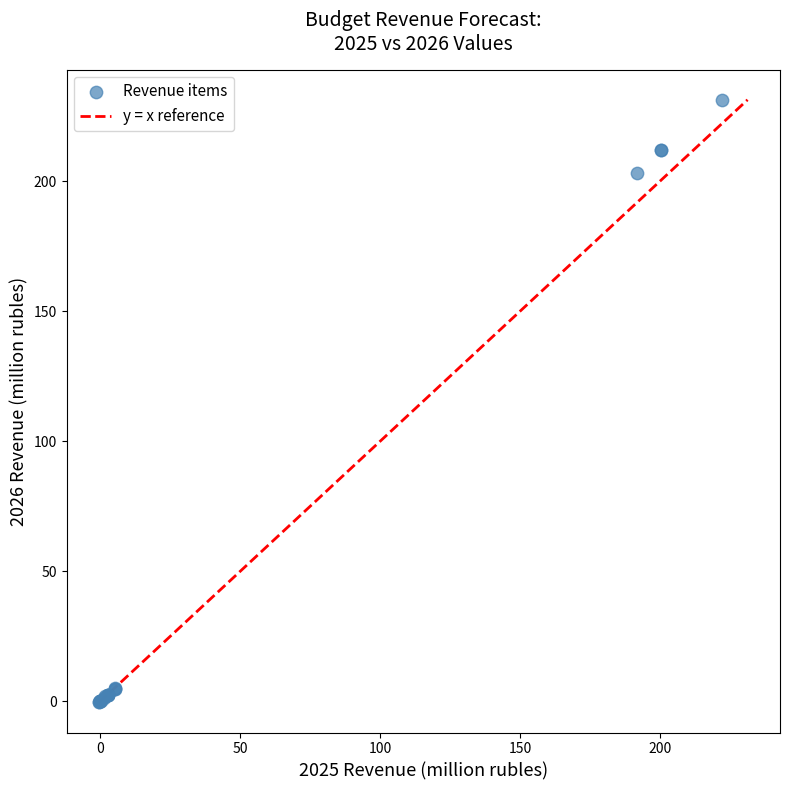

What Y value in the scatter plot is closest to 115?

203.3